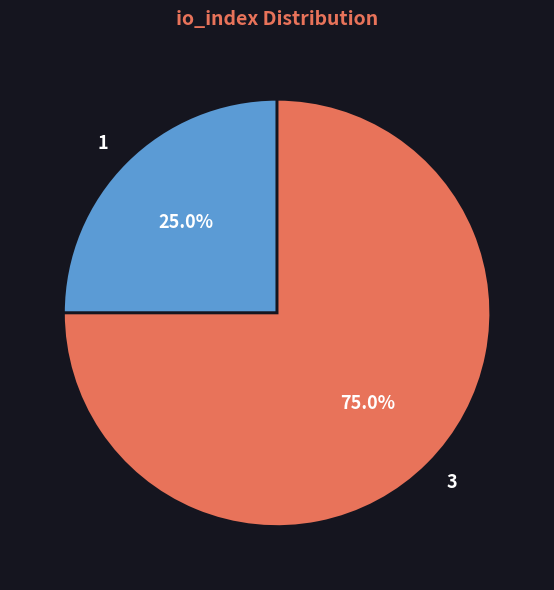

To the nearest percent, what portion does 1 represent?

25%